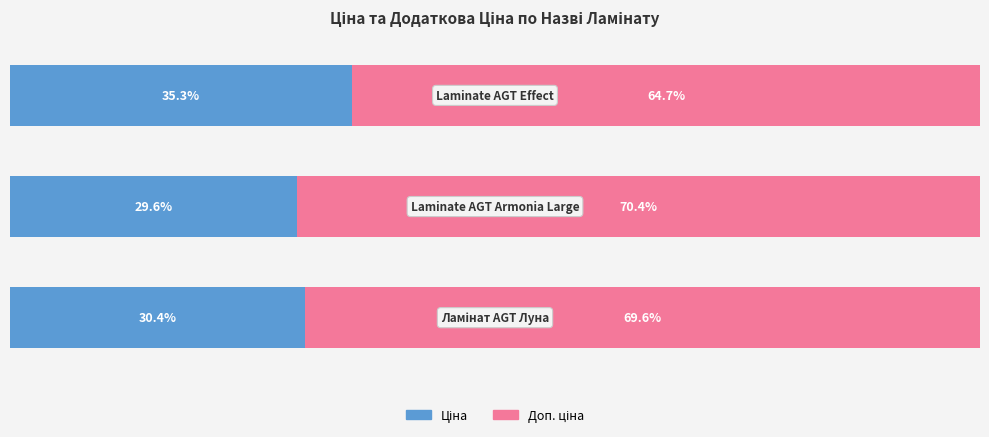

Count the number of data series in this chart.

2